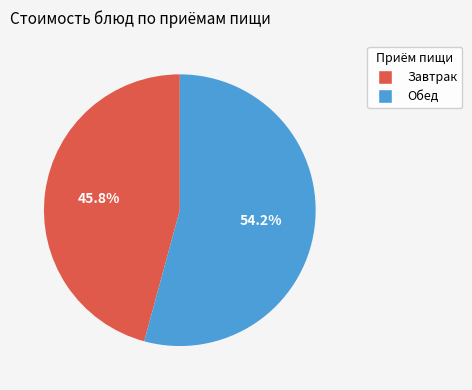

Is there any slice that represents more than half of the pie?

Yes